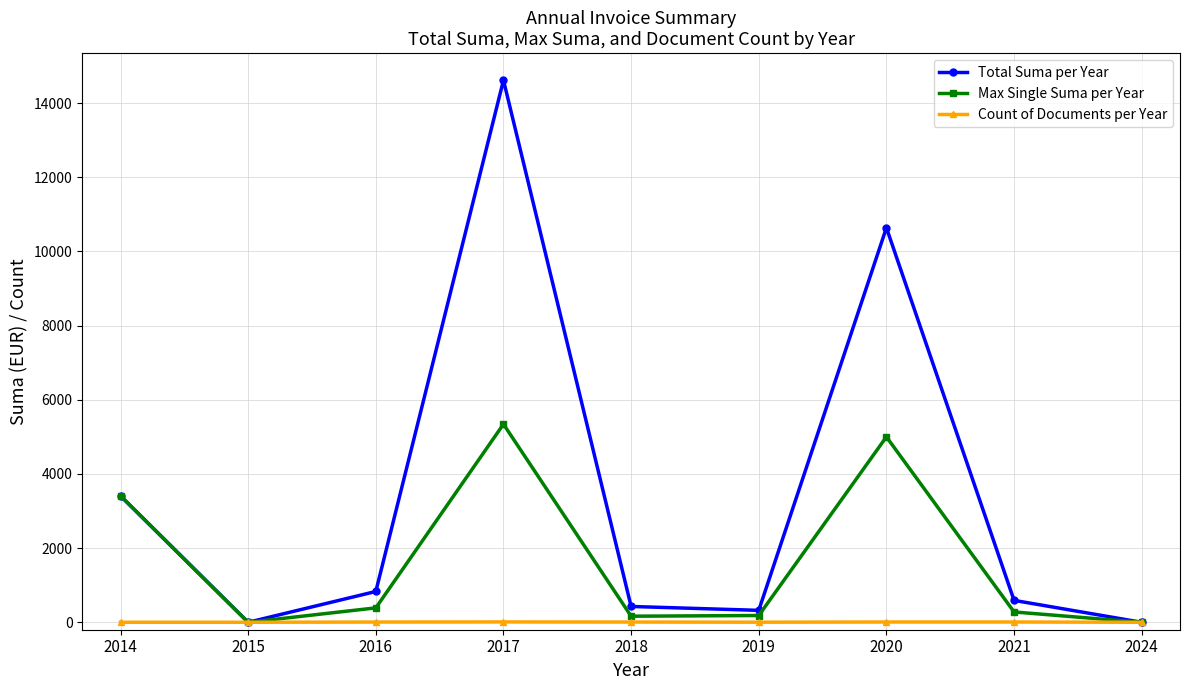

In Max Single Suma per Year, how many points are higher than both neighbors (excluding endpoints)?

2